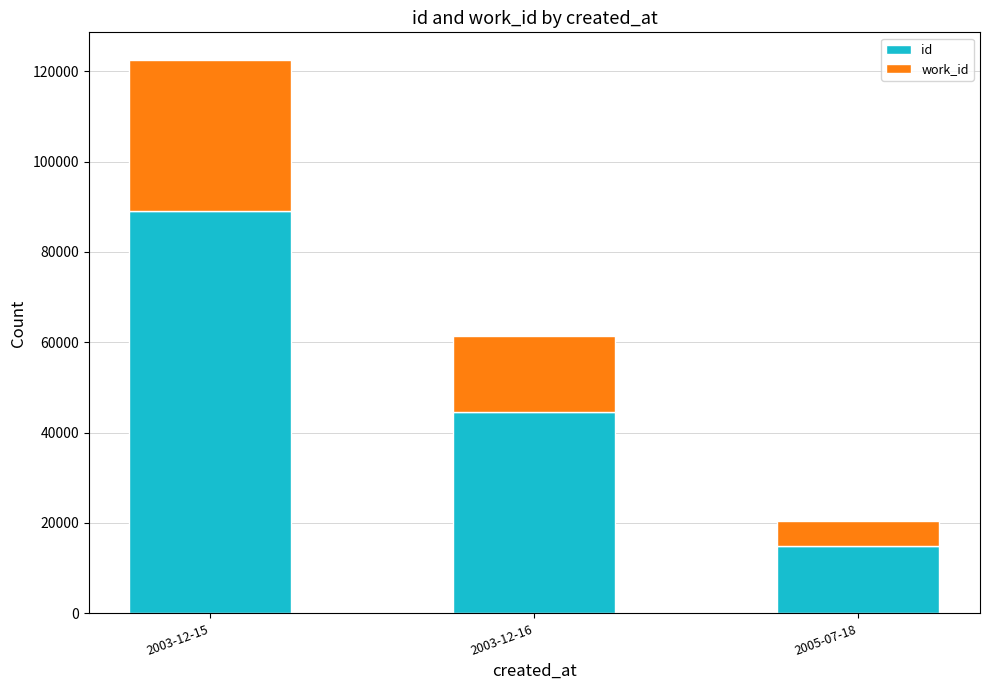

Rank the categories by id value from lowest to highest.

2005-07-18, 2003-12-16, 2003-12-15